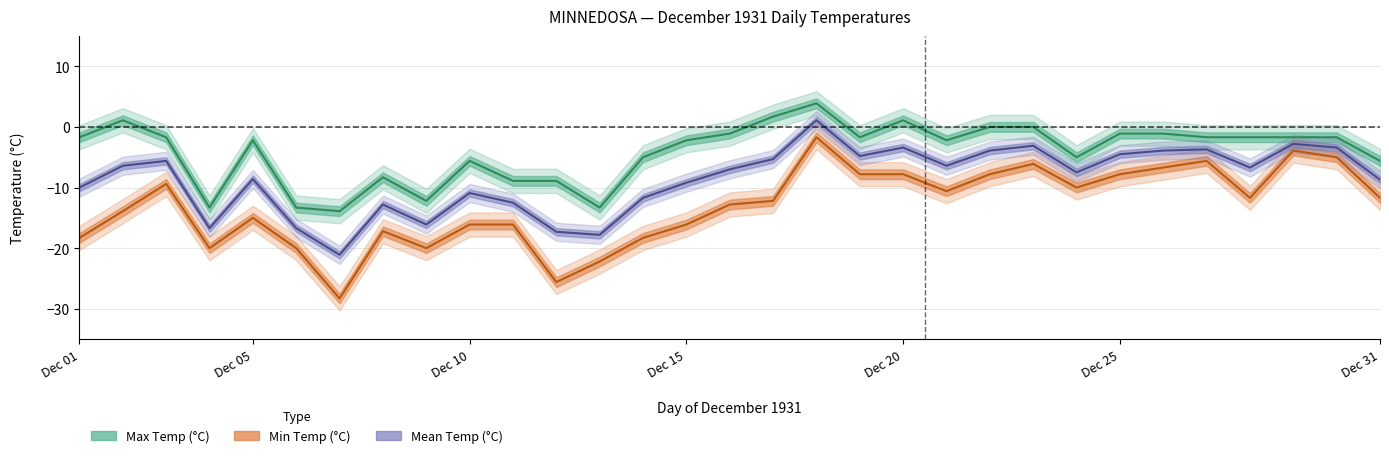

At how many categories does at least one series exceed 0?

4